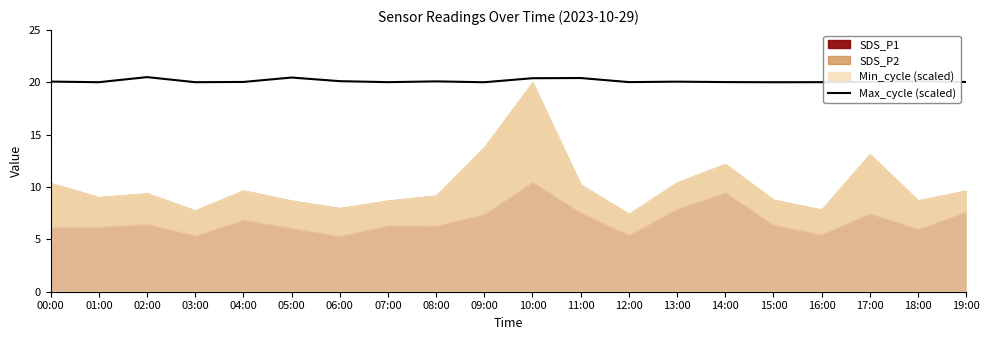

Does the chart display data point markers on the line(s)?

No